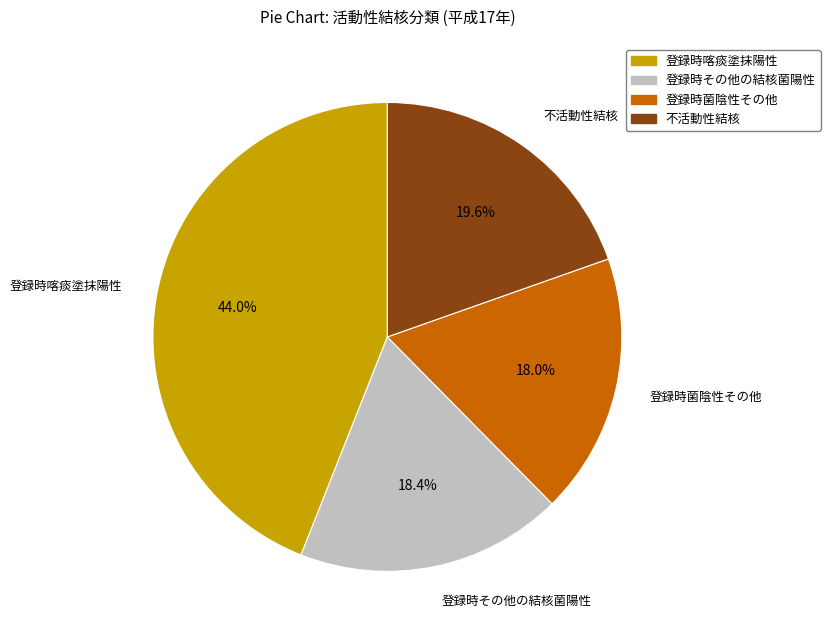

How much of the chart is everything except 不活動性結核?

80.4%